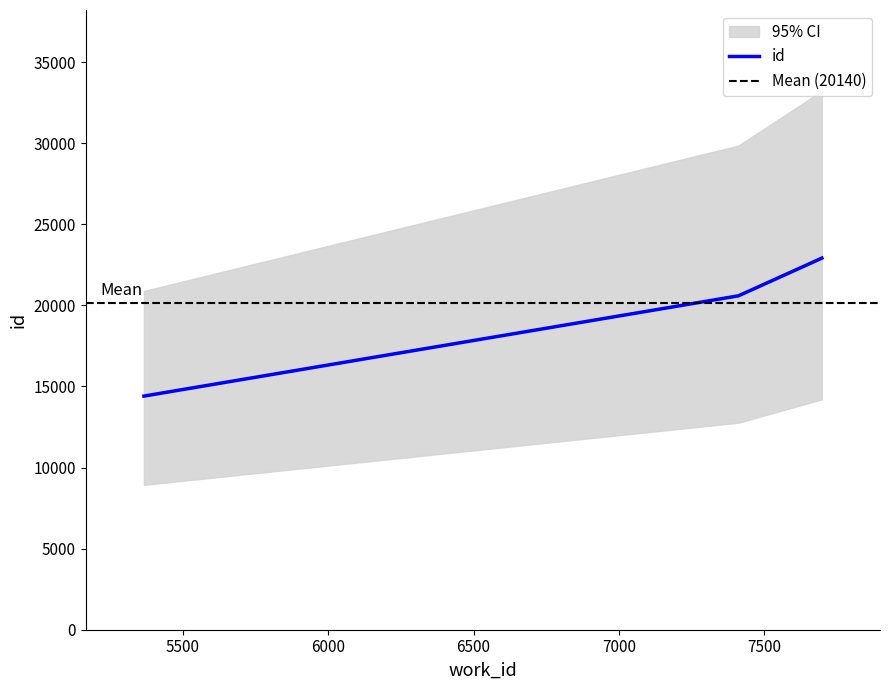

Approximately how many times larger is the value at 7665 compared to 5366?

1.6